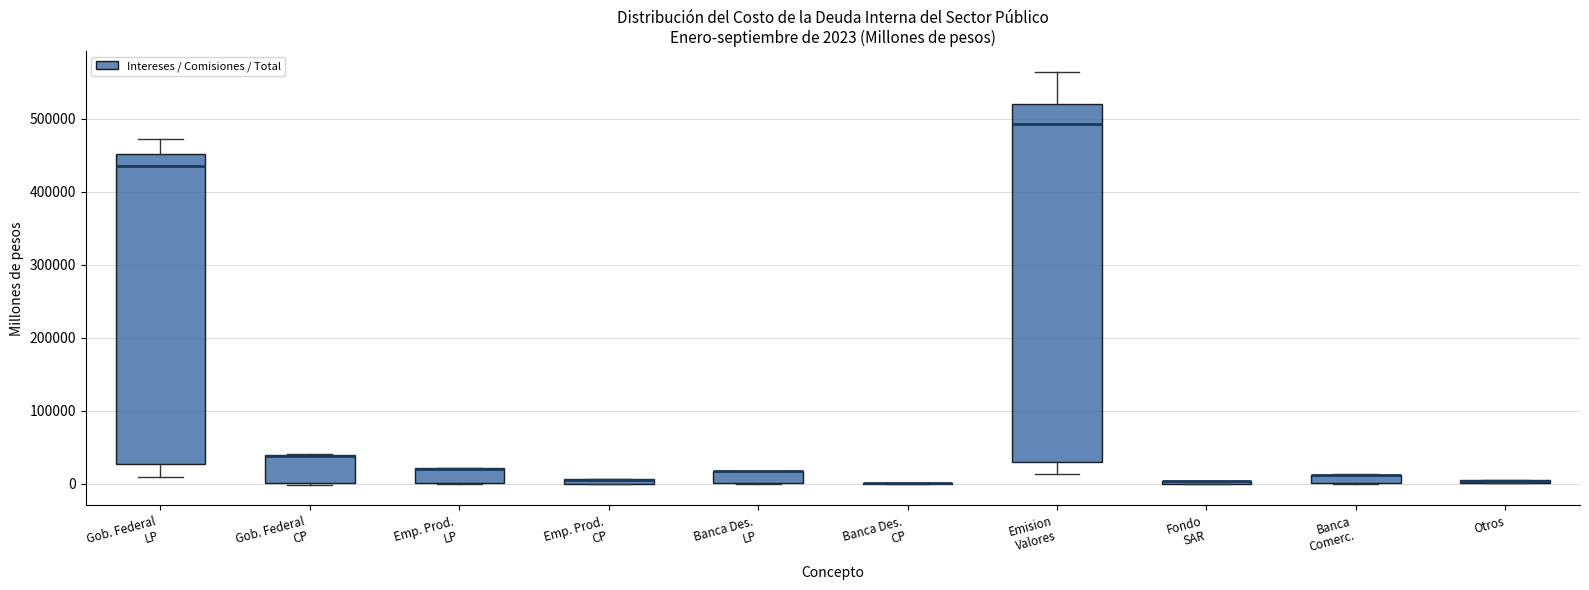

Comparing the boxes themselves (not the whiskers), which one is the tallest?

Emision Valores